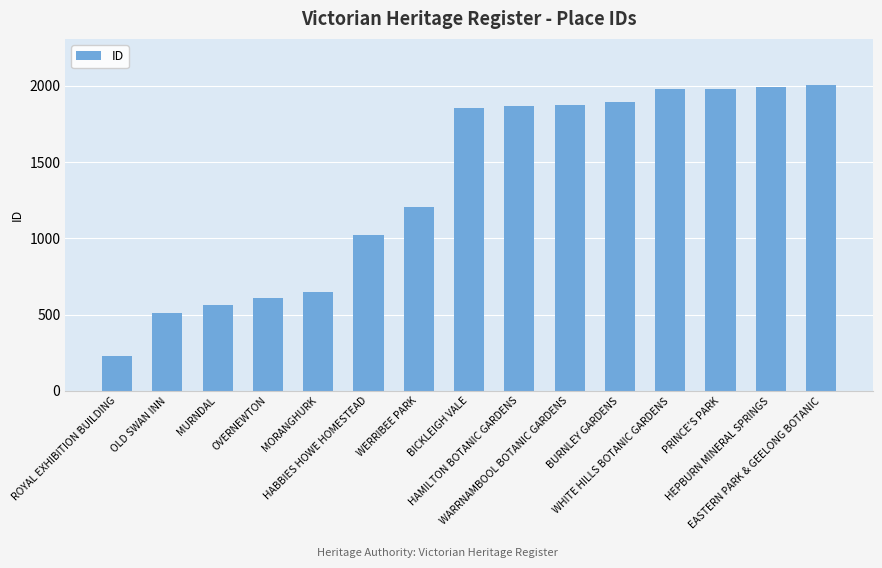

What is the average value?

1350